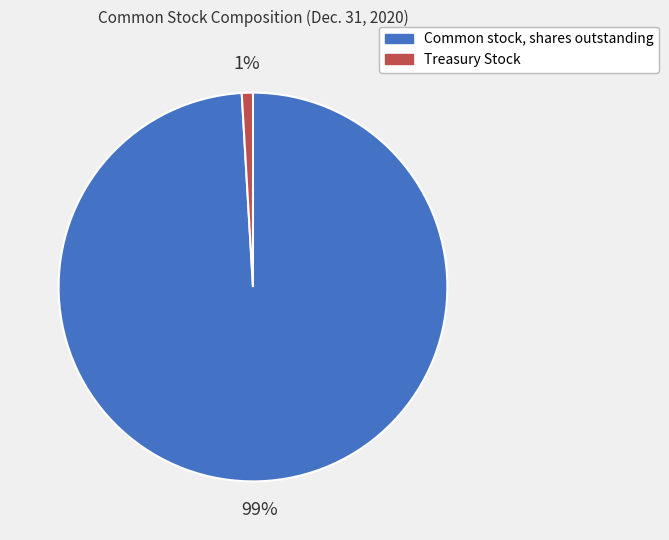

Is the sum of Common stock, shares outstanding and Treasury Stock greater than half?

Yes